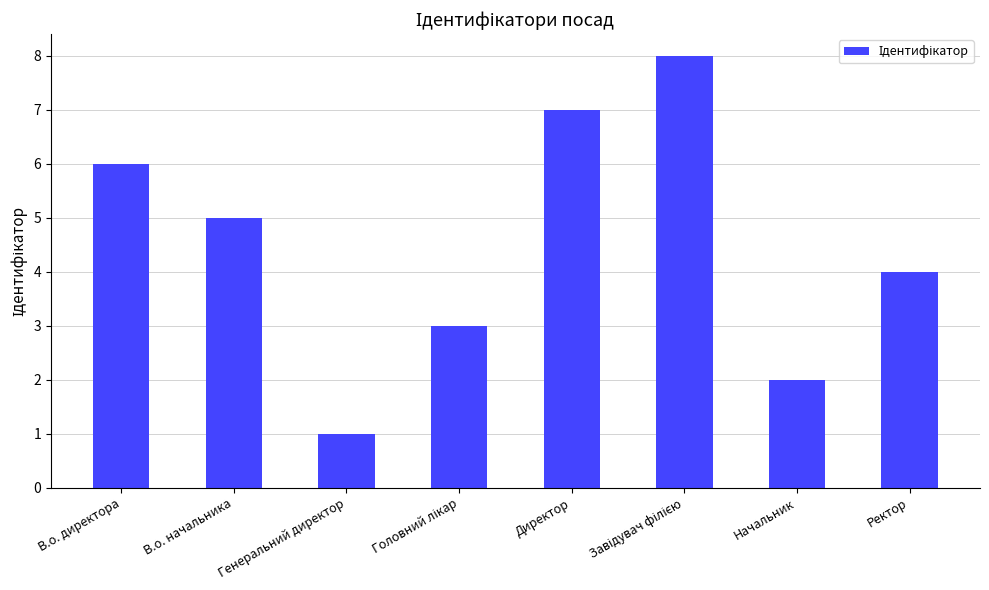

What is the smallest value displayed?

1